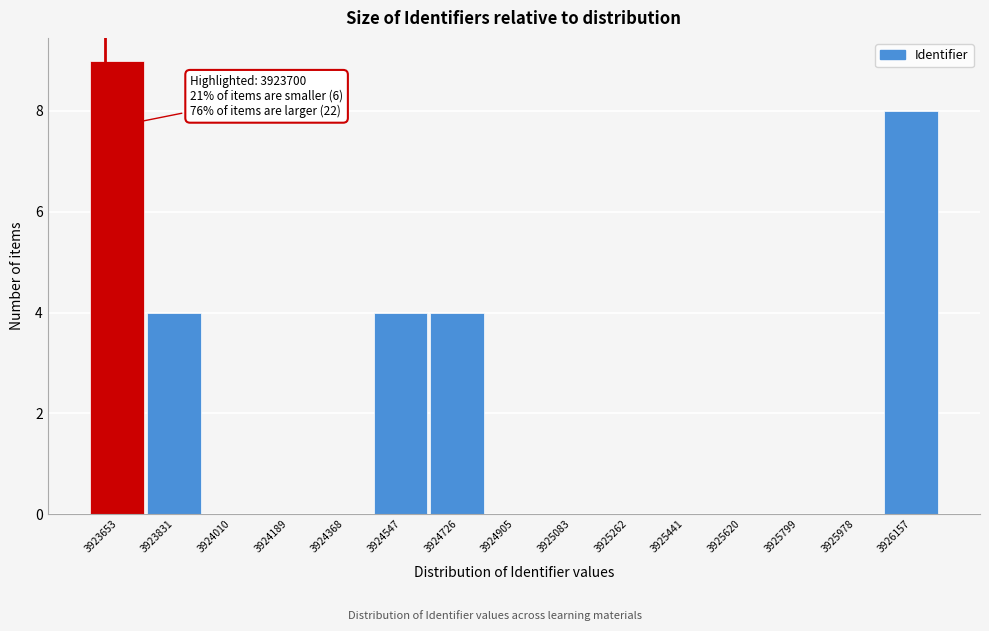

Reading right to left, what are all the values shown in this chart?

3926157=8	3925978=0	3925799=0	3925620=0	3925441=0	3925262=0	3925083=0	3924905=0	3924726=4	3924547=4	3924368=0	3924189=0	3924010=0	3923831=4	3923653=9